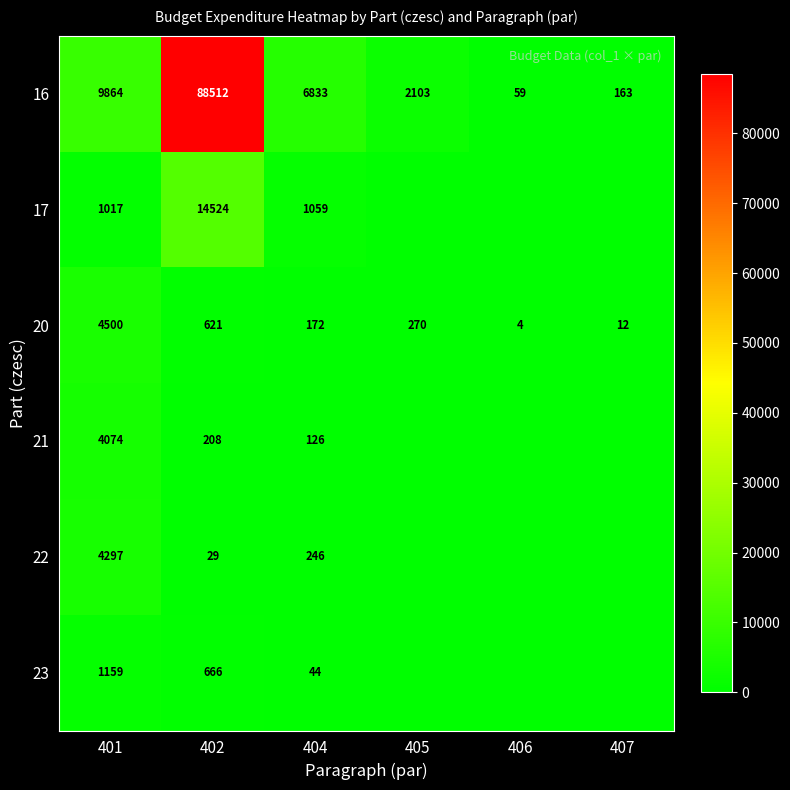

Is it true that 16 equals 59 at 406?

True